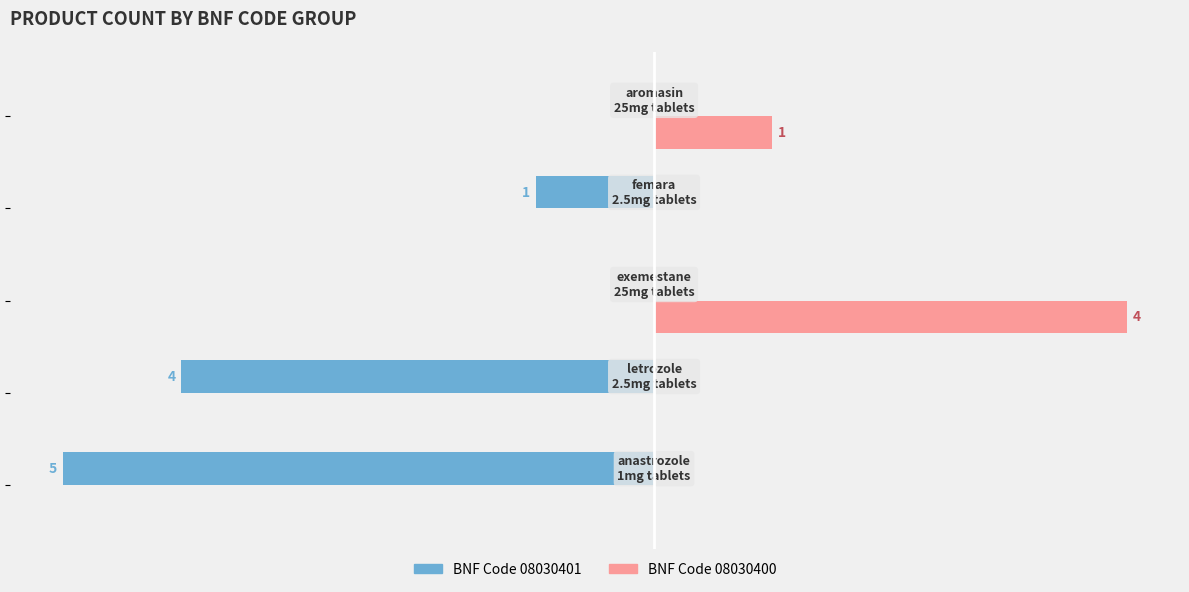

Which series has the largest total across all categories?

BNF Code 08030400